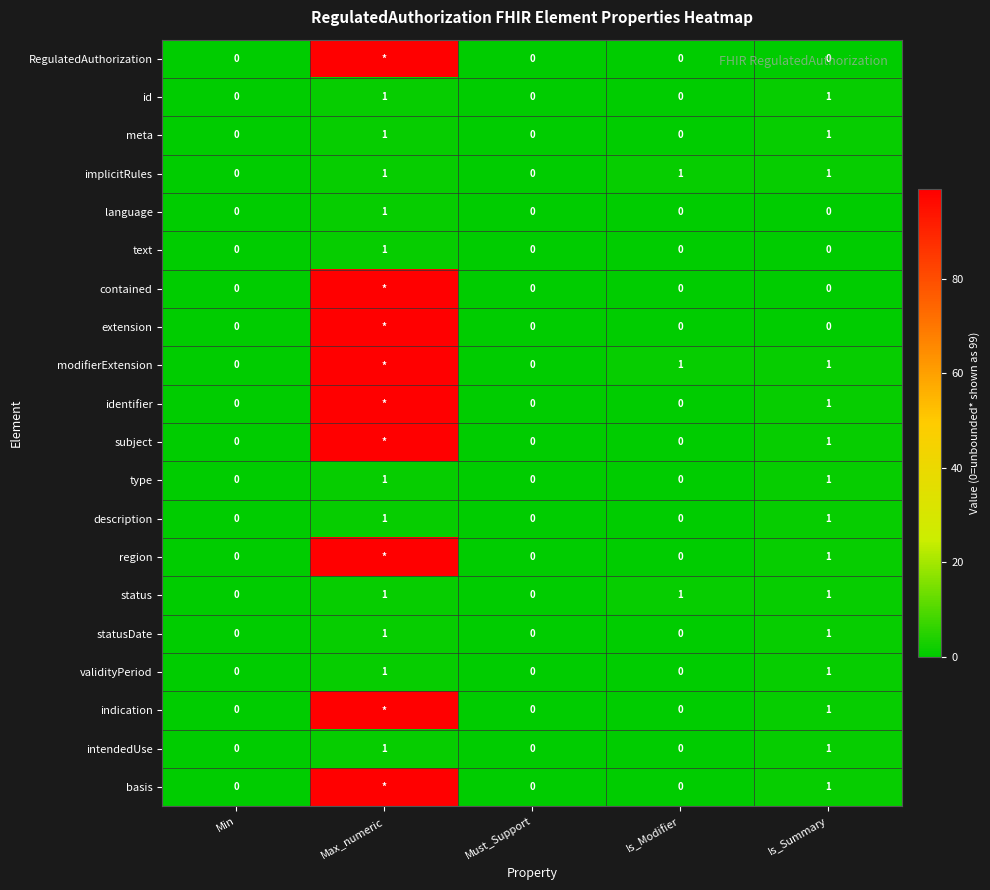

True or false: indication has a value of 1 at Is_Summary.

True